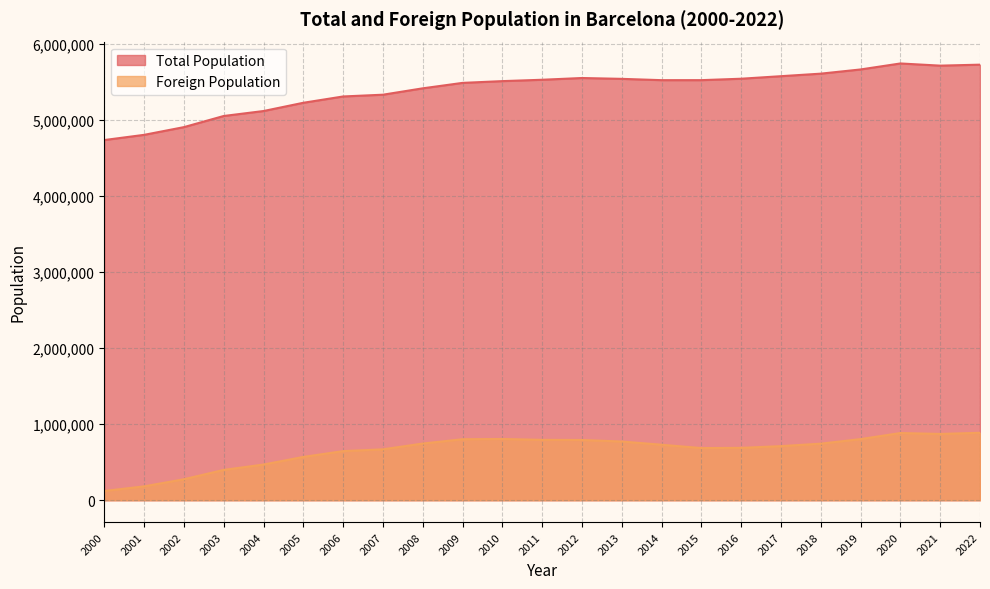

What is the sum of all Total Population values?

124149519